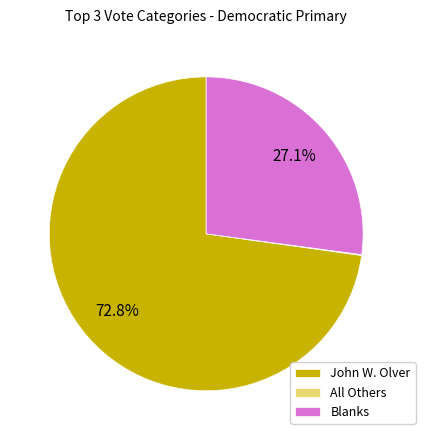

Is it true that Blanks is 27% of the pie?

True